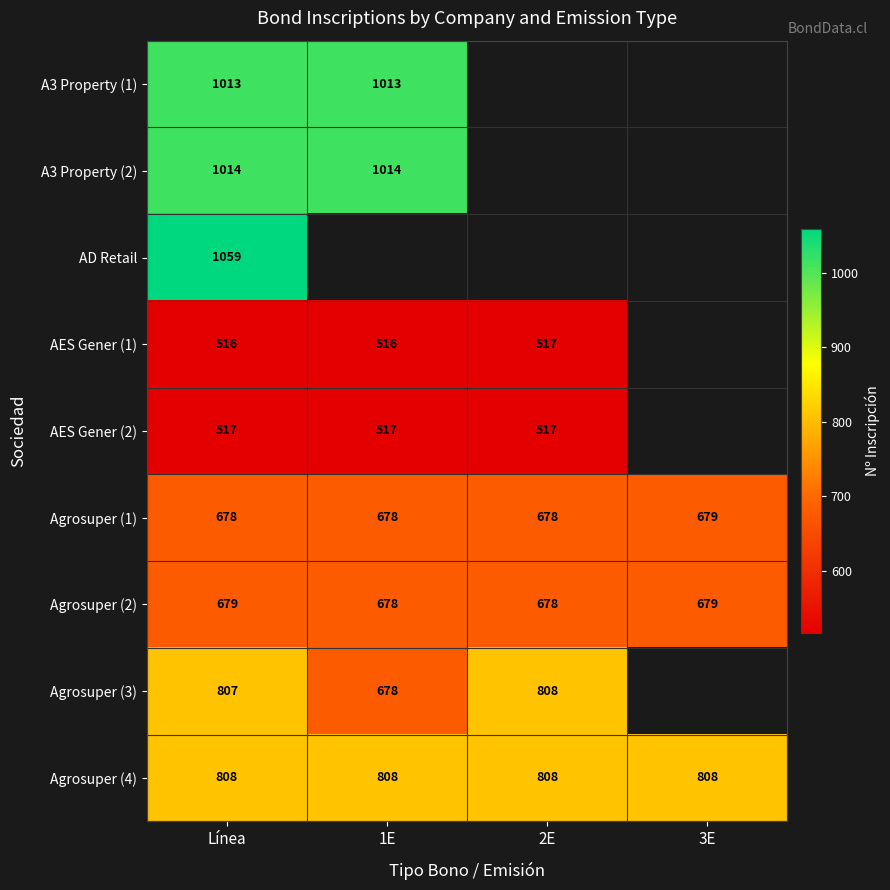

Which category has the lowest value across all series?

Línea